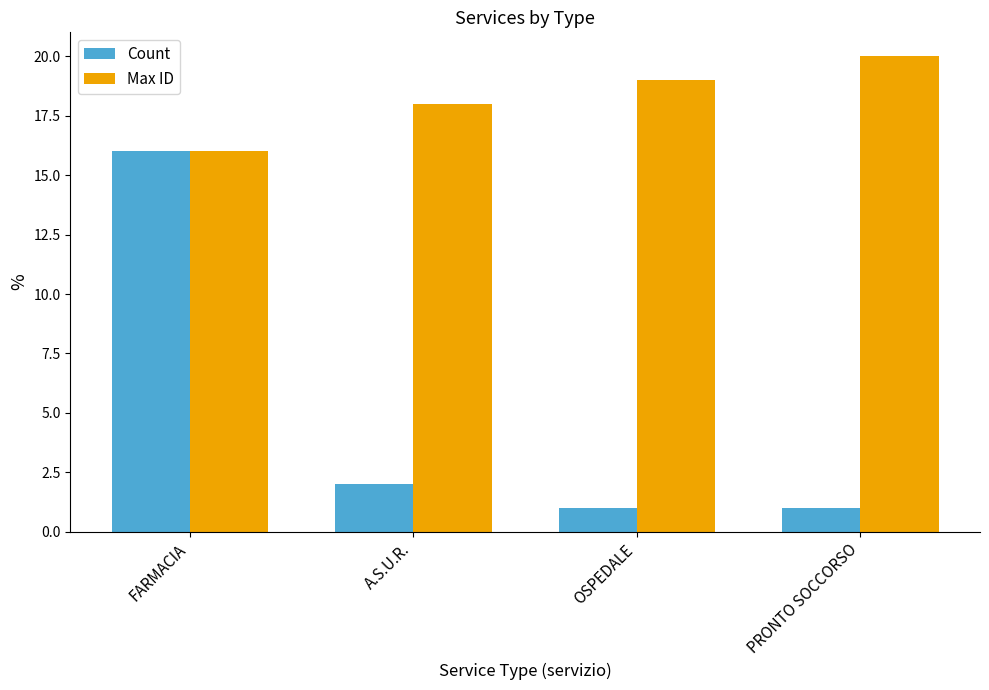

The Max ID series shows 24 at FARMACIA. True or false?

False